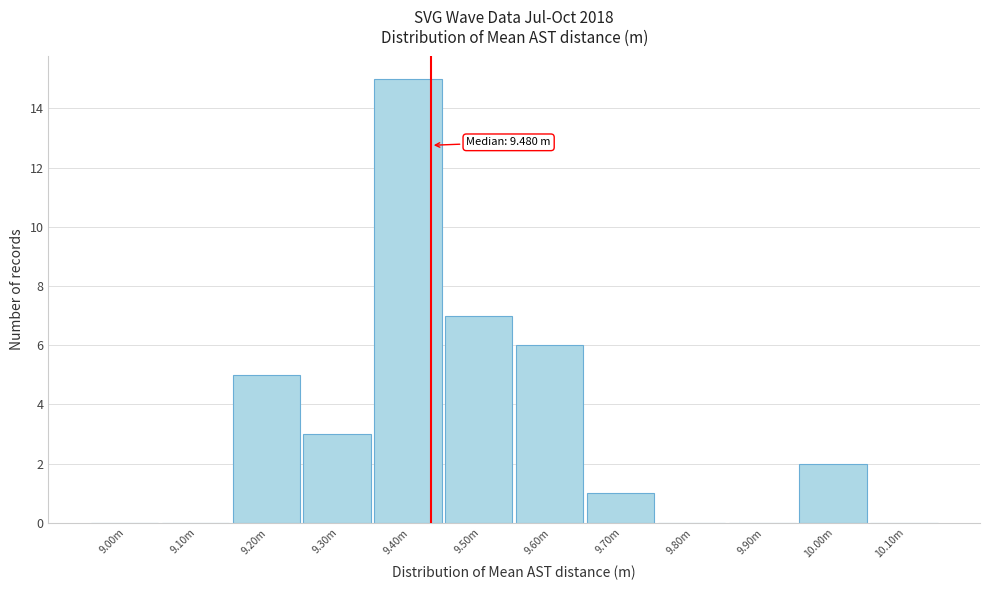

Reading left to right, what are all the values shown in this chart?

9.00m=0	9.10m=0	9.20m=5	9.30m=3	9.40m=15	9.50m=7	9.60m=6	9.70m=1	9.80m=0	9.90m=0	10.00m=2	10.10m=0